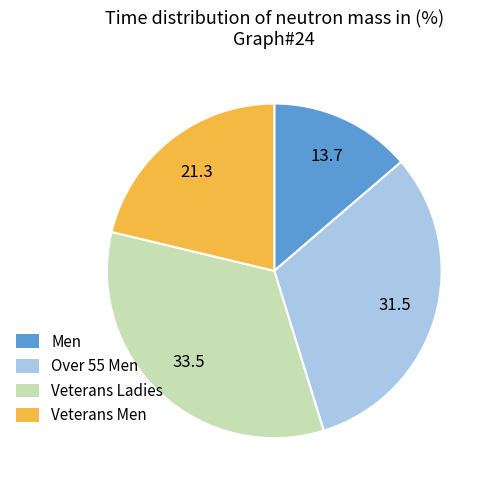

Which category has the biggest portion of the pie?

Veterans Ladies